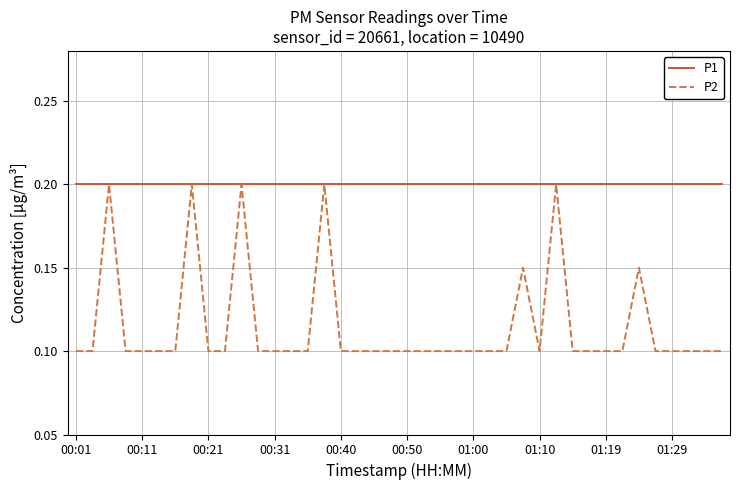

Which series has the widest spread of values?

P2